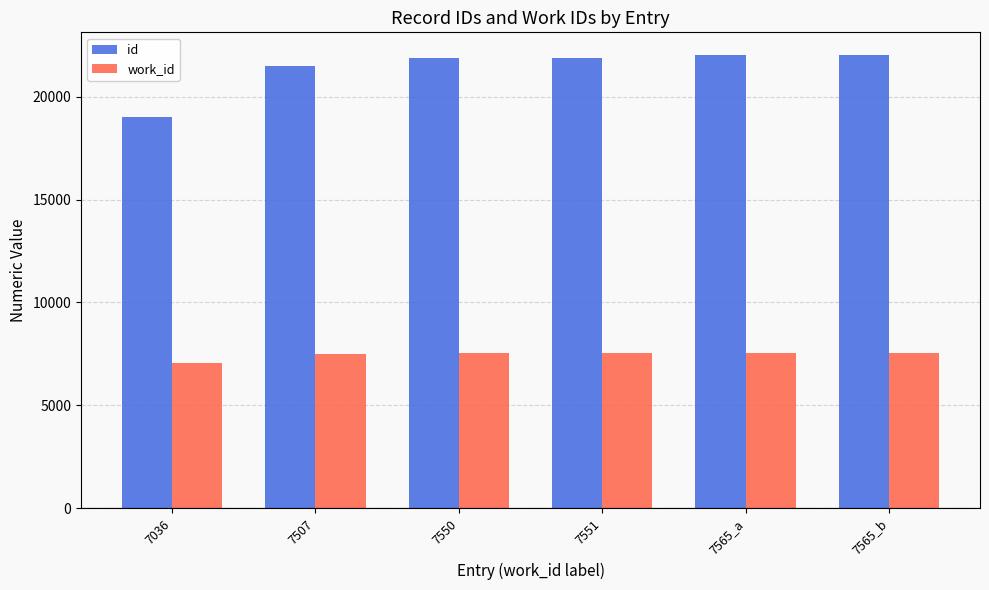

What is the difference between the second highest and second lowest values in the work_id series?

58